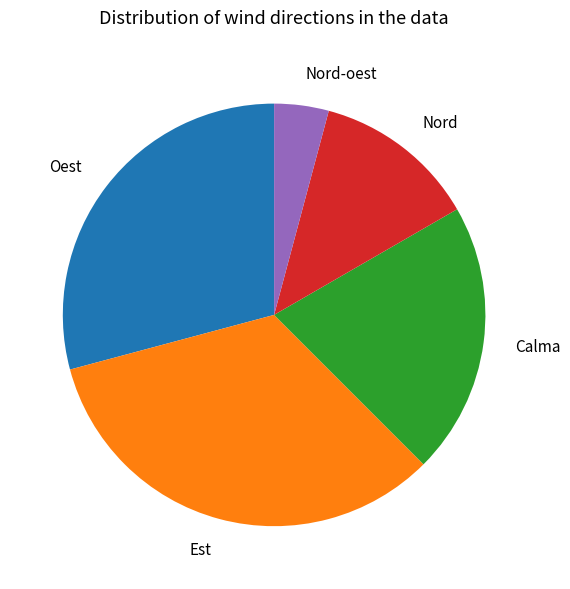

Rank the categories by value from lowest to highest.

Nord-oest, Nord, Calma, Oest, Est